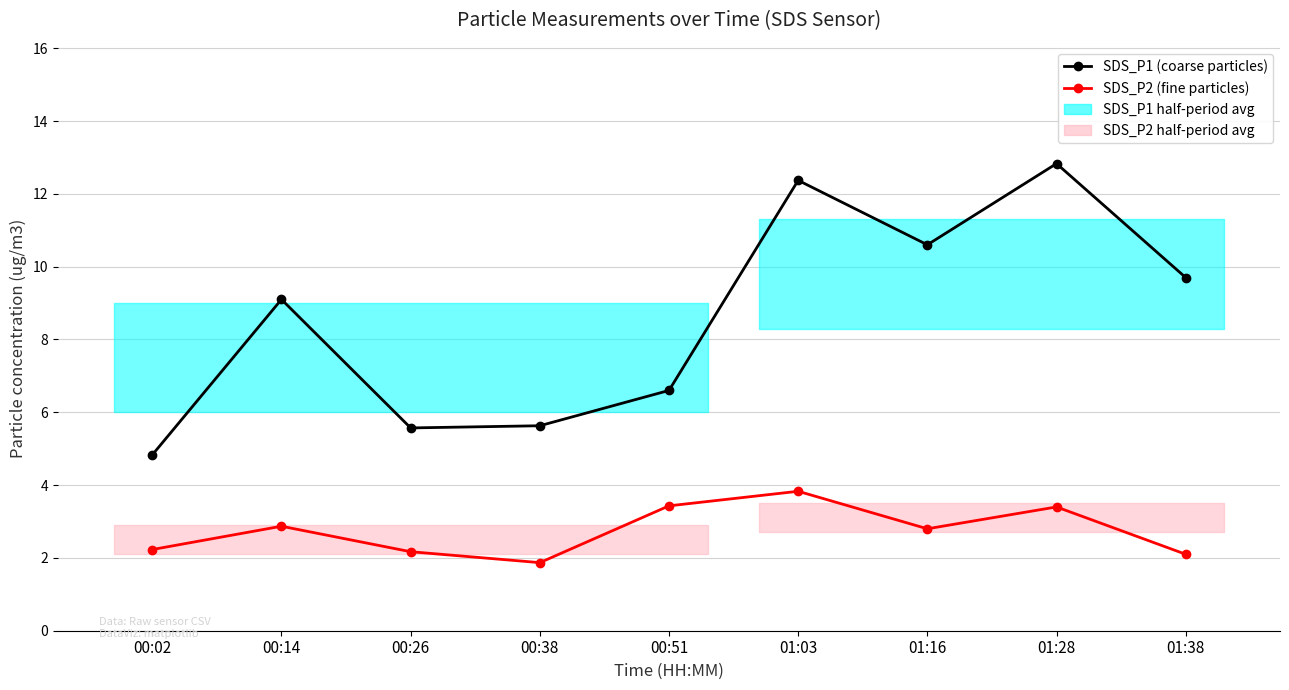

True or false: SDS_P1 and SDS_P2 intersect in this chart.

False